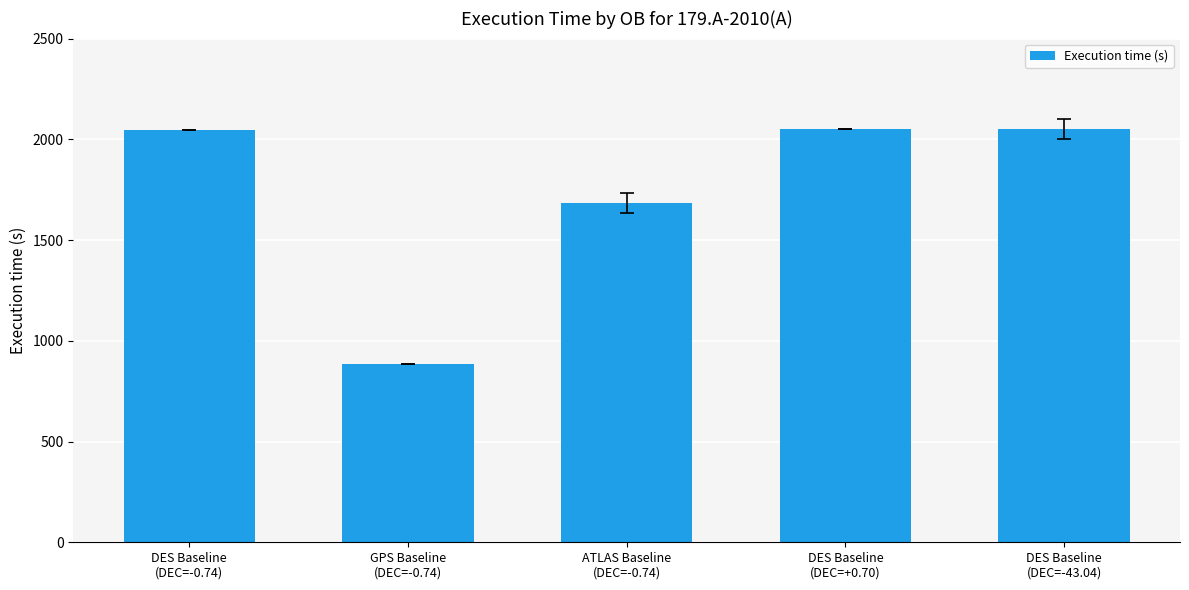

What is the value of the 1st bar from the left?

2045